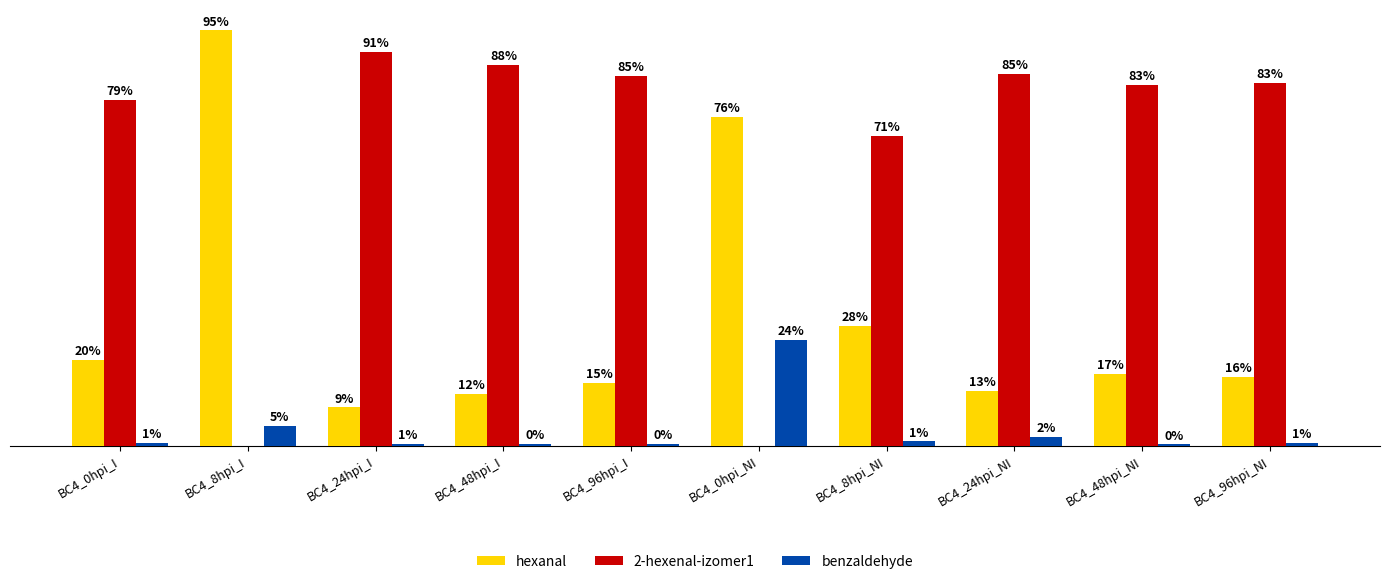

At which category is the sum across all series the highest?

BC4_24hpi_I